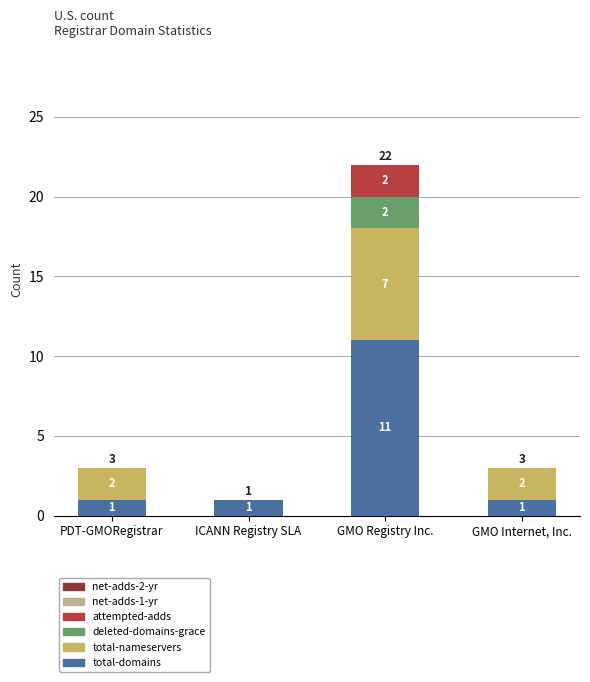

The value of total-domains at PDT-GMORegistrar is 2. True or false?

False